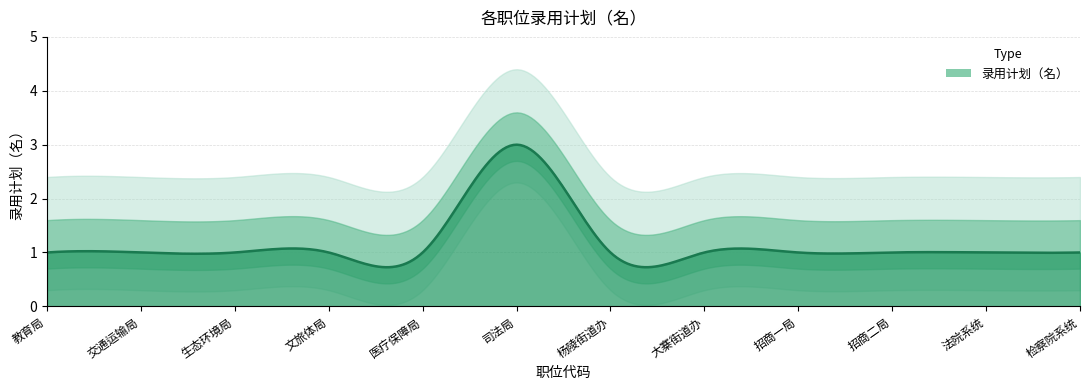

Reading left to right, extract all data points from this chart.

201113761=1	201113762=1	201113763=1	201113764=1	201113765=1	201113766=3	201113767=1	201113768=1	201113769=1	201113770=1	201113771=1	201113772=1